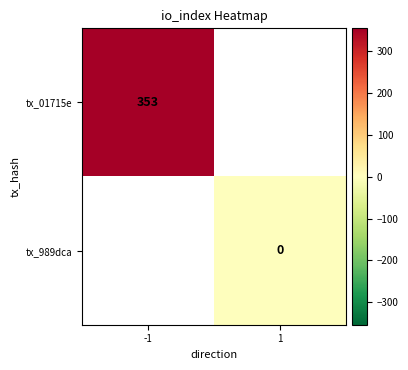

Which label corresponds to the largest value in the chart?

-1